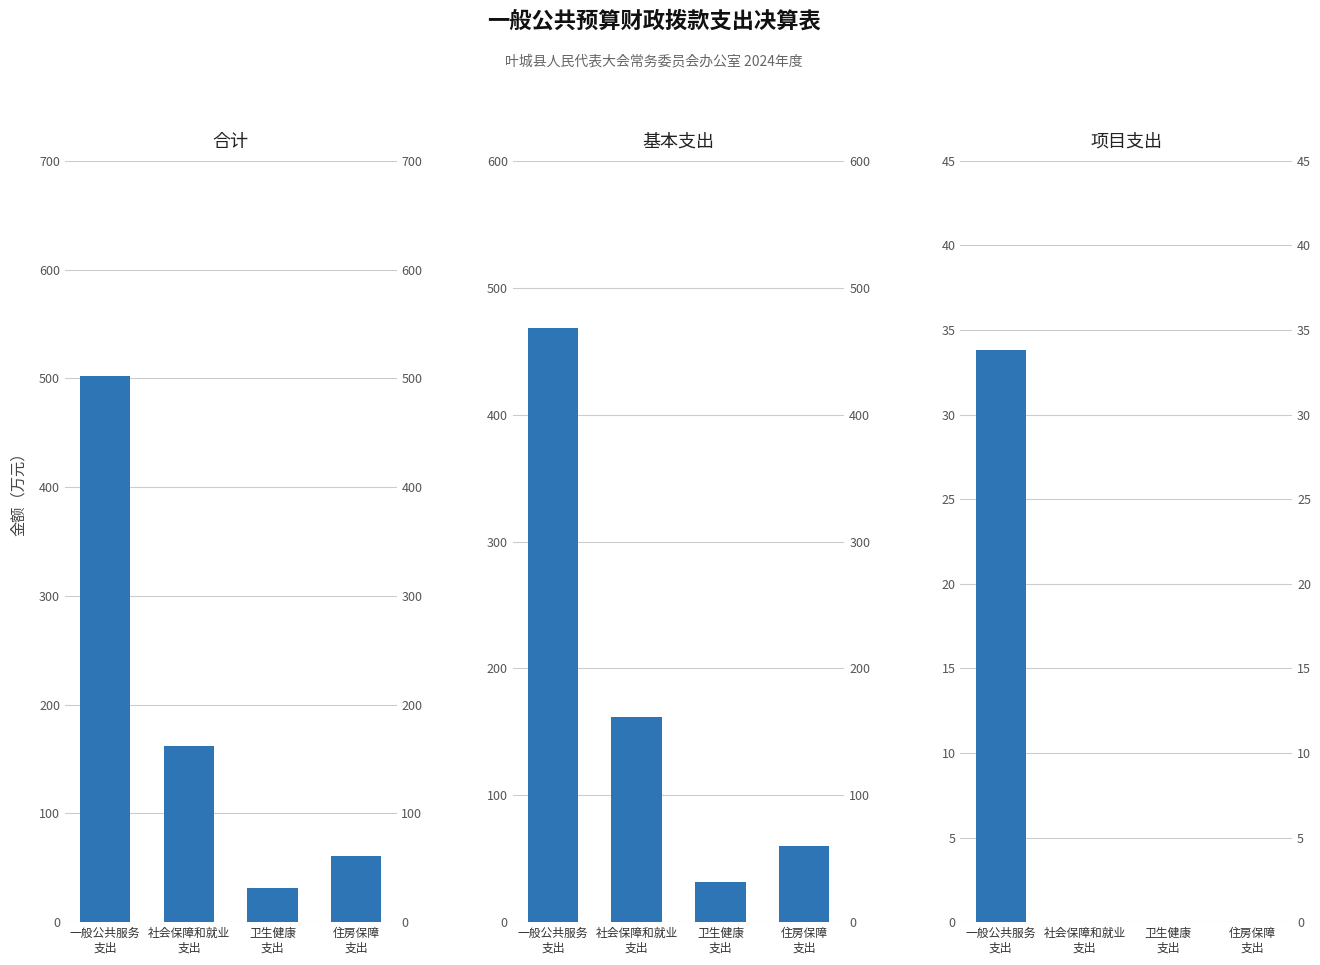

What is the sum of all 基本支出 values?

721.8